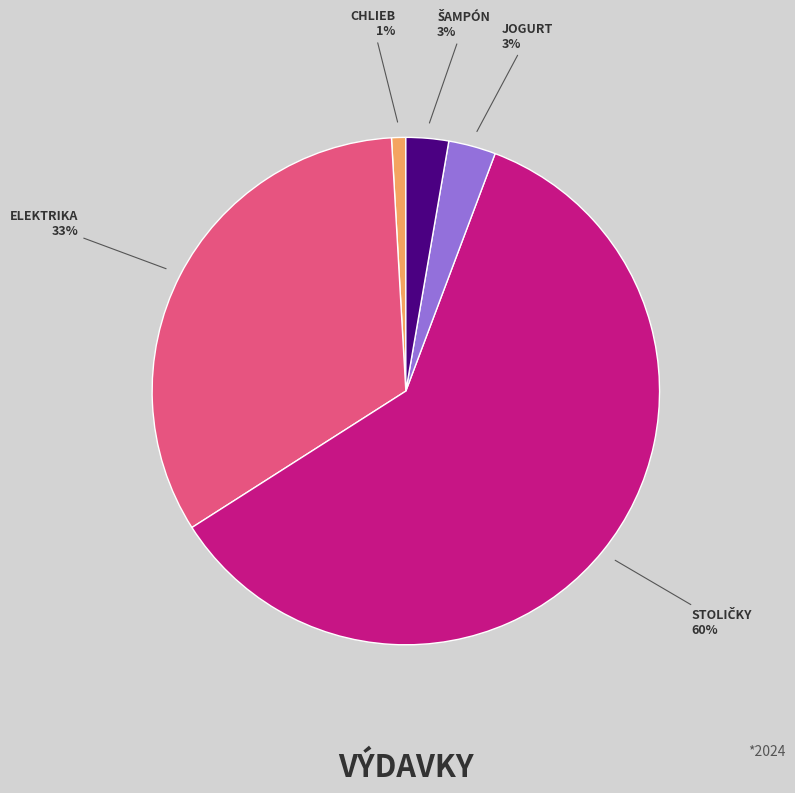

Does any single category account for the majority?

Yes